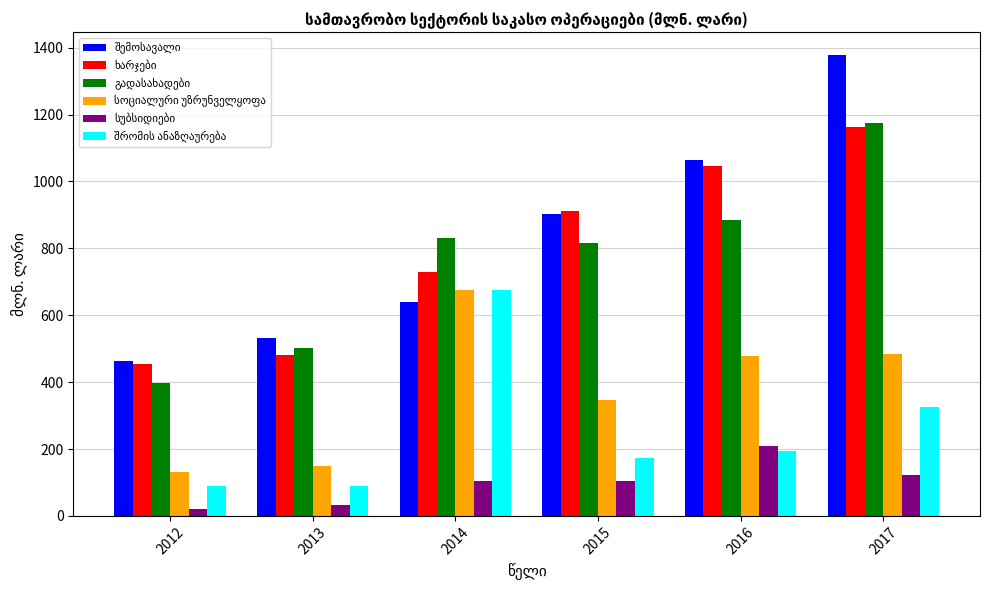

At which category is the sum across all series the highest?

2017